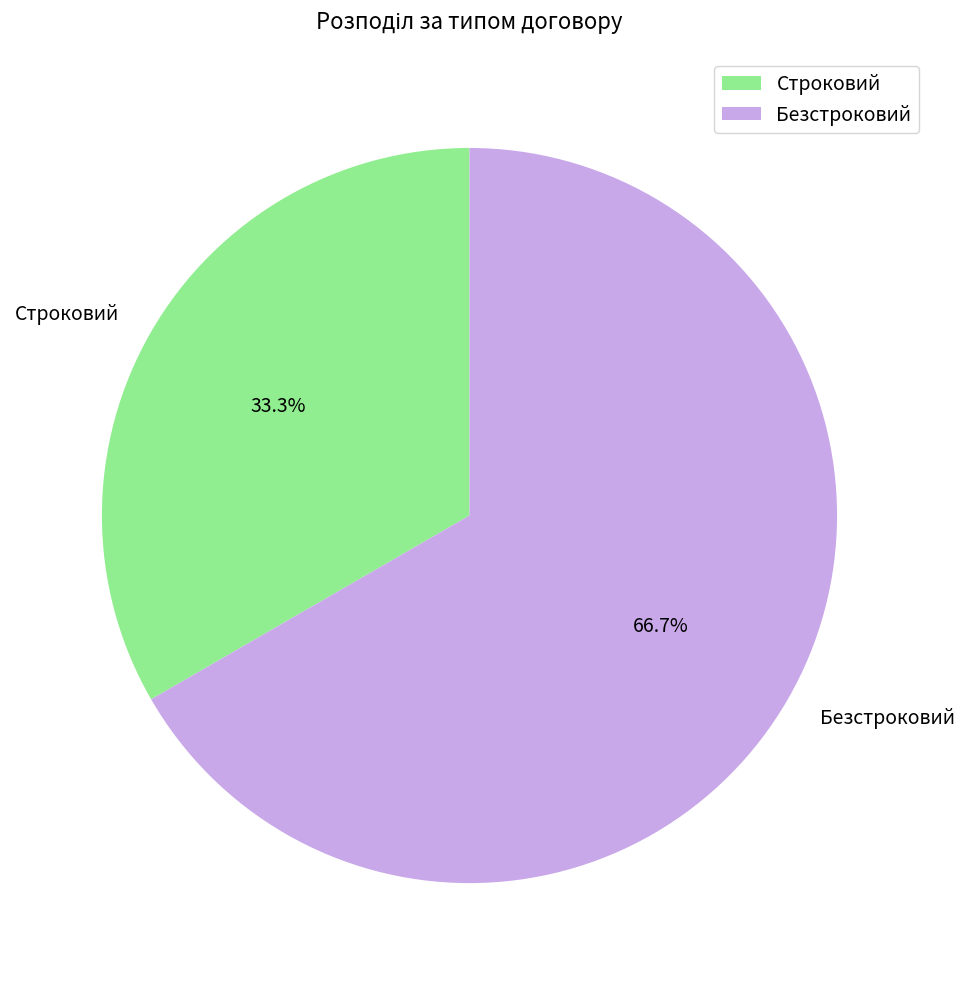

What percentage is the Строковий slice, to the nearest percent?

33%